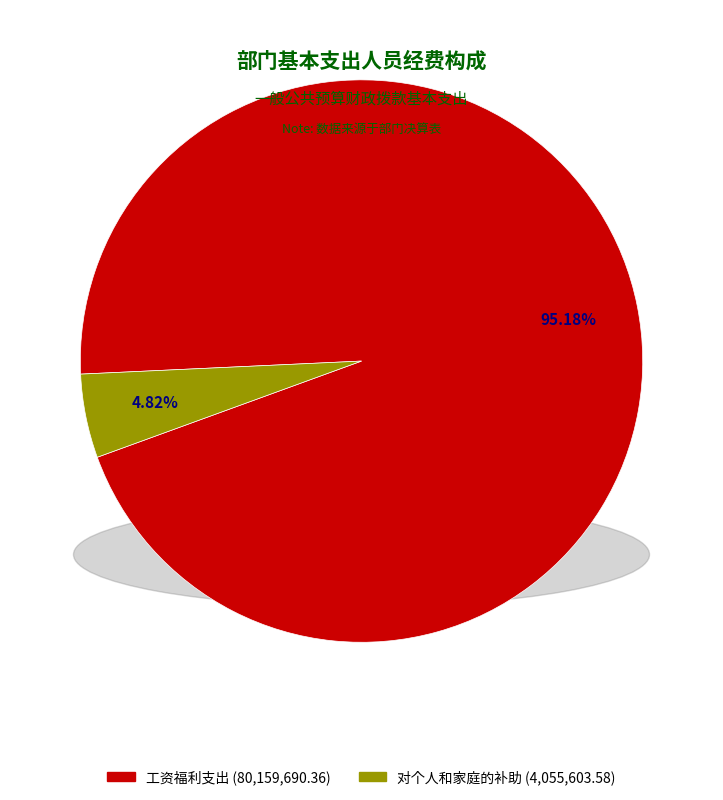

To the nearest percent, what is the difference between the largest and smallest slice percentages?

90%